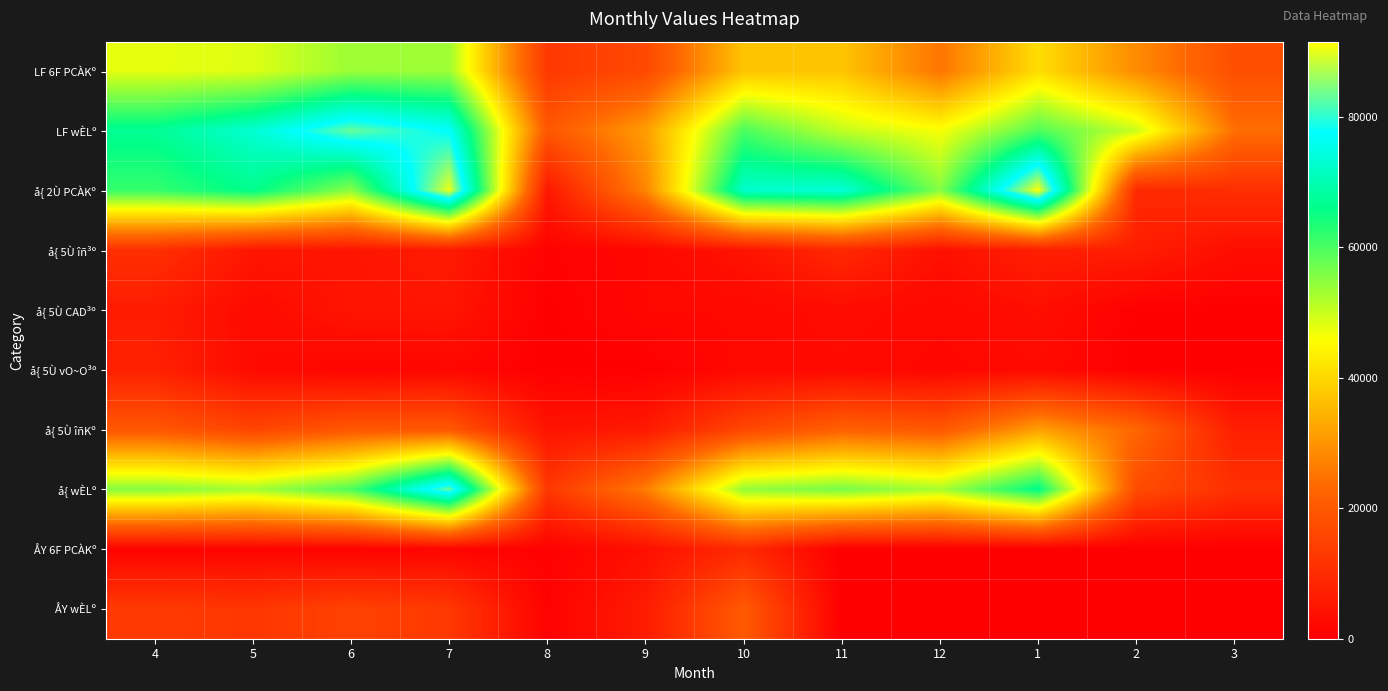

Reading right to left, extract all data points from this chart.

LF 6F PCÀKº: 3=17768	2=28585	1=40781	12=25168	11=37121	10=37055	9=16497	8=12717	7=53362	6=53594	5=48377	4=47761
LF wÈLº: 3=24258	2=50017	1=59471	12=46224	11=50486	10=59973	9=31305	8=19687	7=77267	6=83118	5=73149	4=67032
å{ 2Ù PCÀKº: 3=10612	2=9382	1=91480	12=55333	11=73739	10=72665	9=27683	8=5534	7=90537	6=54980	5=66329	4=61614
å{ 5Ù îñ³º: 3=3345	2=6815	1=7158	12=3882	11=9219	10=4581	9=1744	8=609	7=6099	6=4919	5=5022	4=10744
å{ 5Ù CAD³º: 3=0	2=129	1=3404	12=1914	11=2887	10=1874	9=1789	8=143	7=4867	6=4748	5=2602	4=6318
å{ 5Ù vO~O³º: 3=0	2=205	1=2323	12=1555	11=2314	10=2056	9=171	8=4	7=1619	6=1183	5=2495	4=7574
å{ 5Ù îñKº: 3=7147	2=22930	1=31654	12=19679	11=21697	10=16007	9=5913	8=4403	7=19823	6=19645	5=15547	4=19587
å{ wÈLº: 3=10935	2=17082	1=66296	12=52595	11=56502	10=54203	9=26542	8=12595	7=83152	6=59736	5=52823	4=55338
ÅY 6F PCÀKº: 3=0	2=0	1=0	12=0	11=0	10=9326	9=3623	8=422	7=1028	6=768	5=914	4=734
ÅY wÈLº: 3=0	2=0	1=0	12=0	11=0	10=20321	9=6486	8=644	7=12794	6=14781	5=12369	4=13102